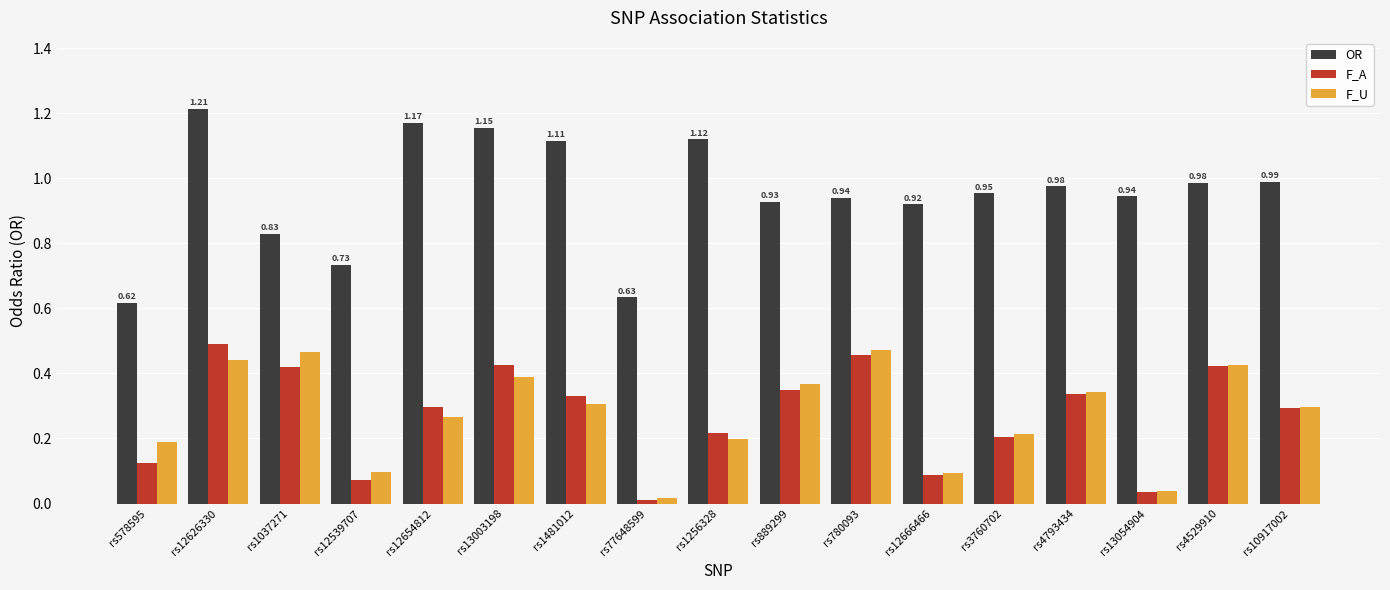

How many distinct data groups are displayed?

3